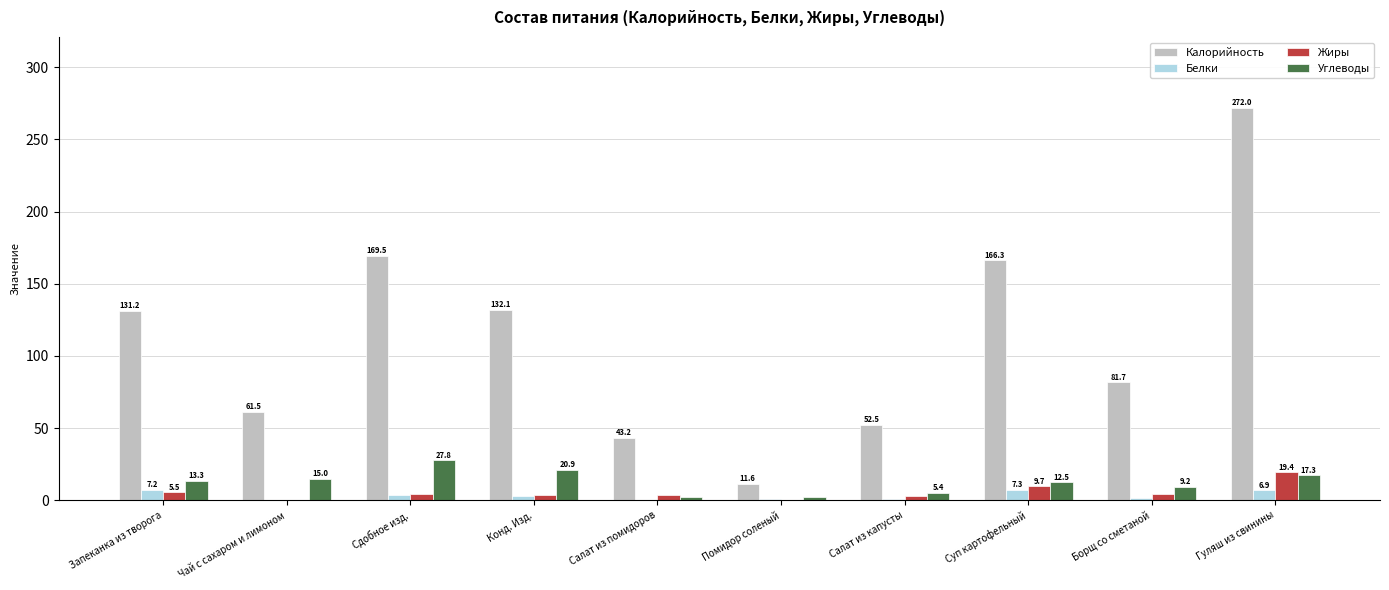

The value of Жиры at Конд. Изд. is 3.9. True or false?

True